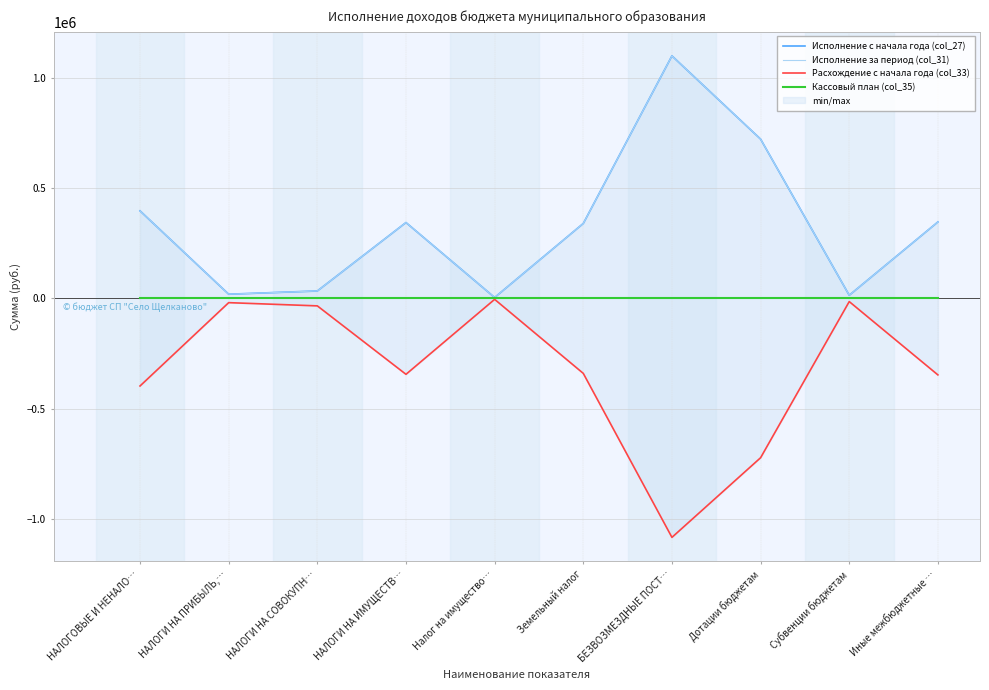

What is the label of the 2nd point from the right?

Субвенции бюджетам